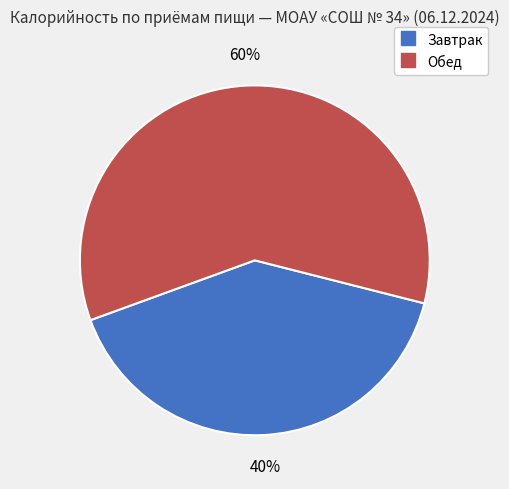

Count the number of slices in the pie.

2